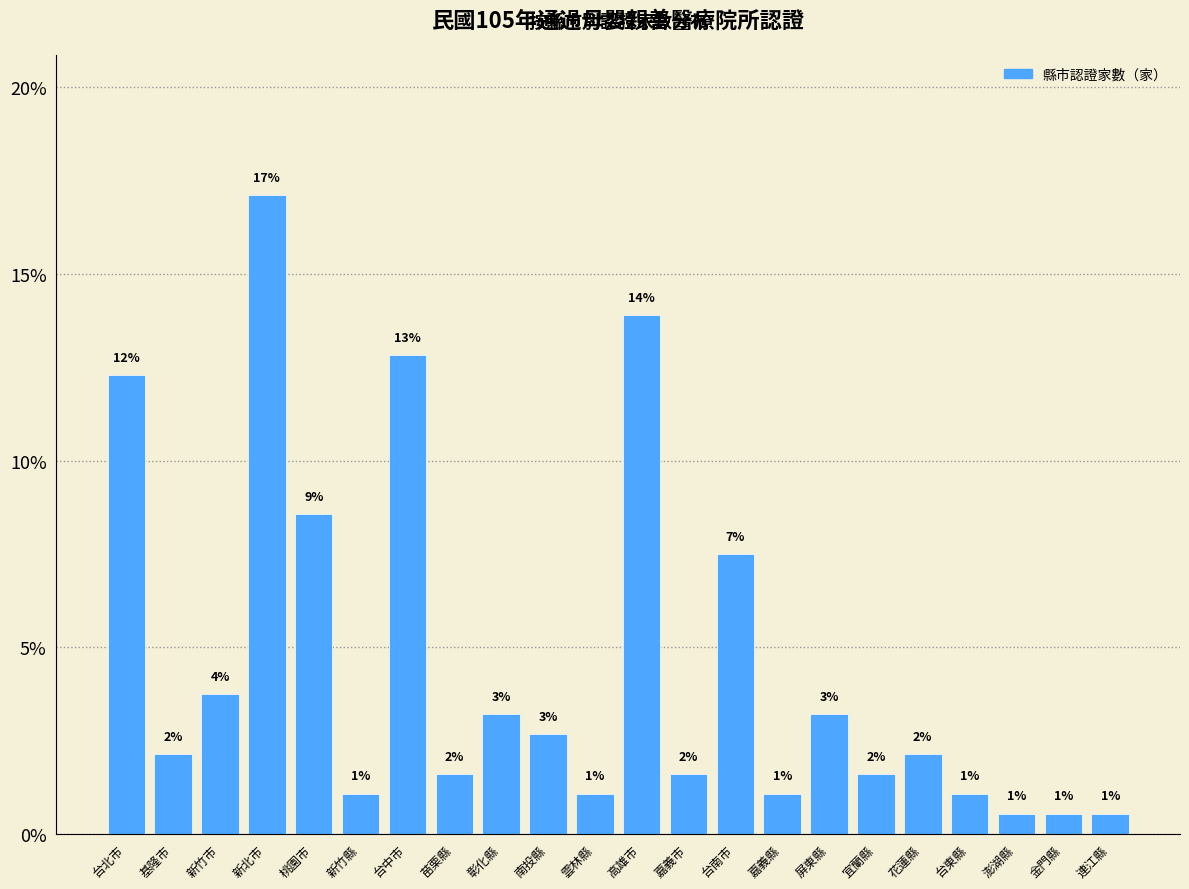

How many bars are there in total?

22